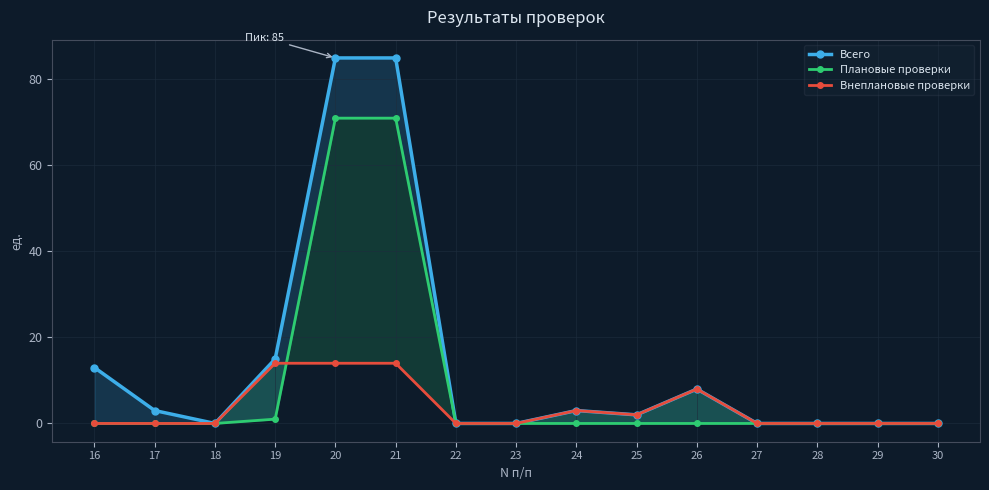

Where is Плановые проверки nearest to the value 35?

19